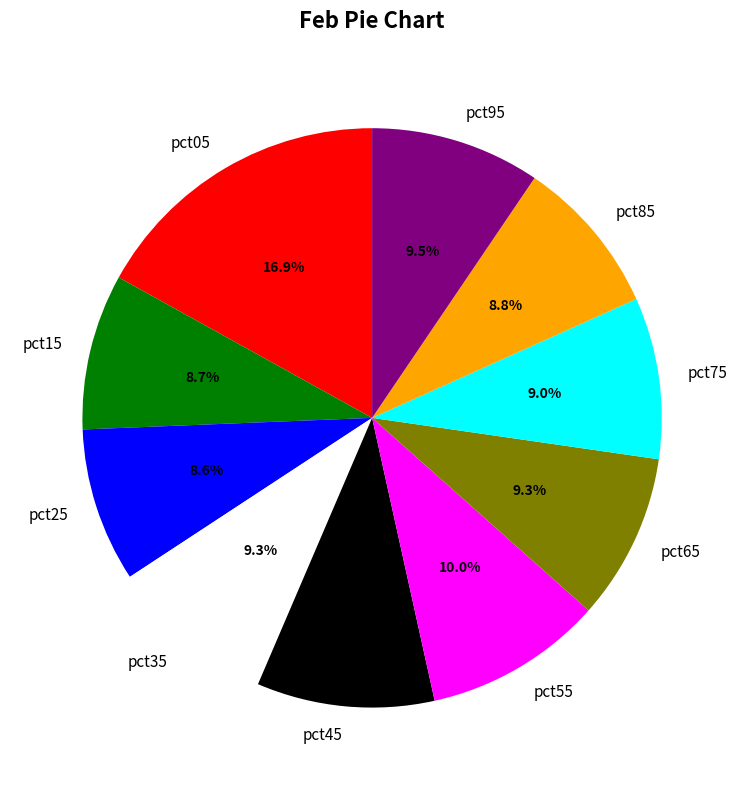

What percentage is the pct05 slice, to the nearest percent?

17%